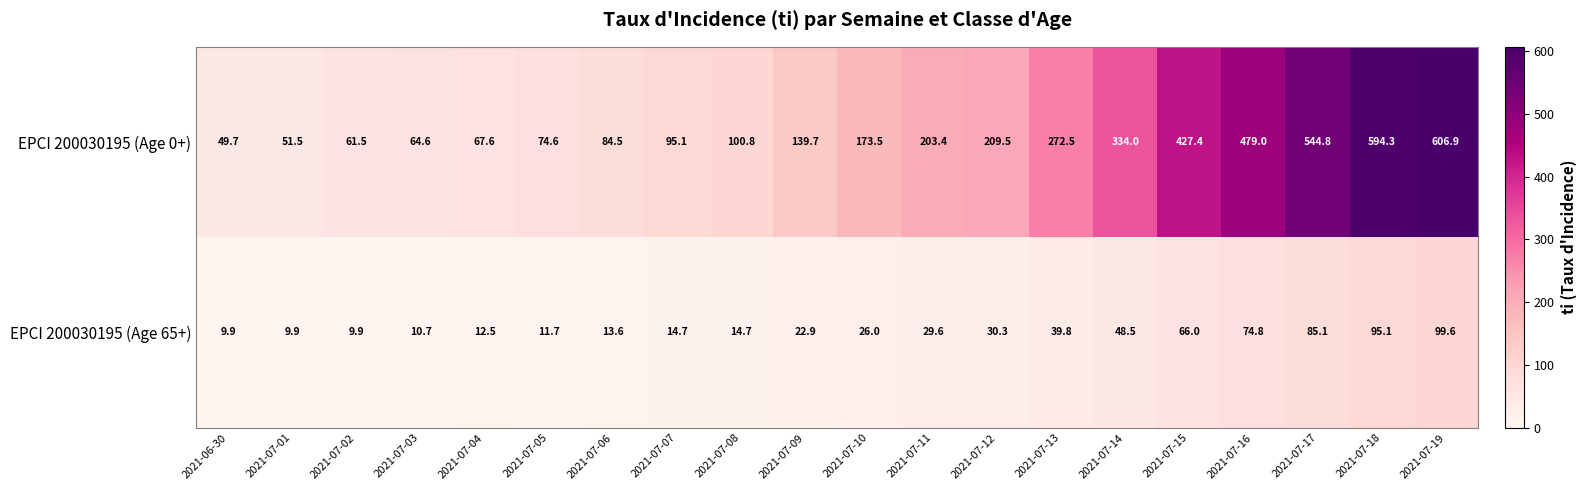

True or false: EPCI 200030195 (Age 65+) has a value of 4.3 at 2021-07-03.

False